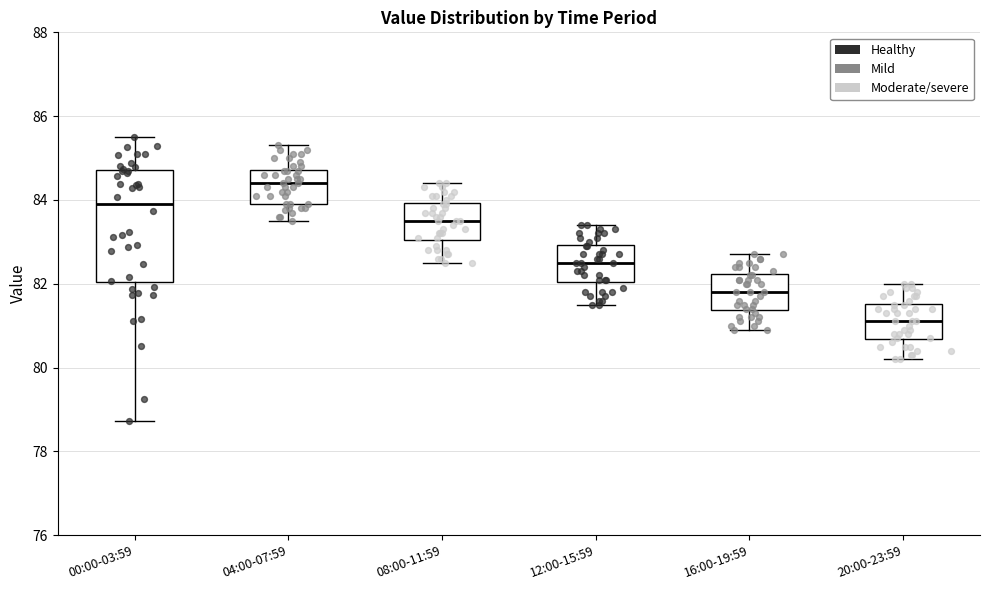

Reading left to right, transcribe this box plot: for each box, give where its median line is, the range the box spans, and where its two whiskers end, as read against the y-axis. The values are not printed on the chart, so give them approximately, as read against the axis.

00:00-03:59: median 84.0, box 82.0 to 84.8, whiskers 78.8 to 85.6
04:00-07:59: median 84.4, box 84.0 to 84.8, whiskers 83.6 to 85.4
08:00-11:59: median 83.6, box 83.0 to 84.0, whiskers 82.6 to 84.4
12:00-15:59: median 82.6, box 82.0 to 83.0, whiskers 81.6 to 83.4
16:00-19:59: median 81.8, box 81.4 to 82.2, whiskers 81.0 to 82.8
20:00-23:59: median 81.2, box 80.6 to 81.6, whiskers 80.2 to 82.0